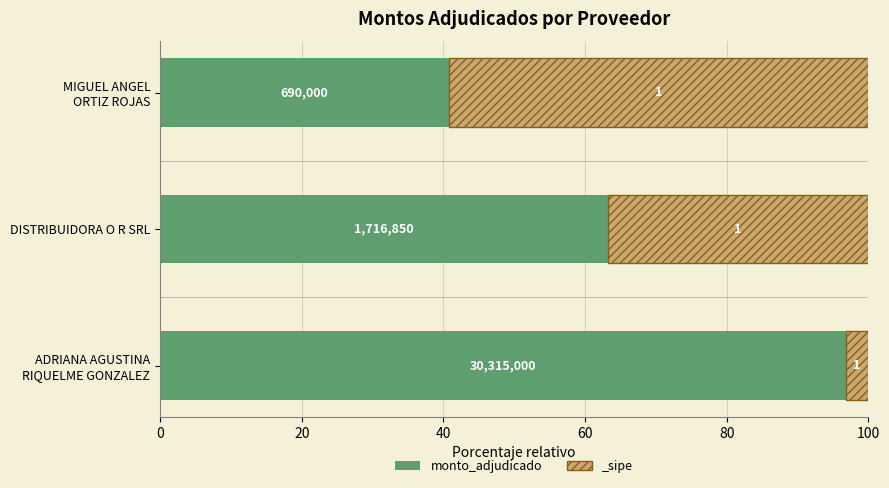

Reading left to right, transcribe all the data shown in this chart.

96.8	63.2	40.8